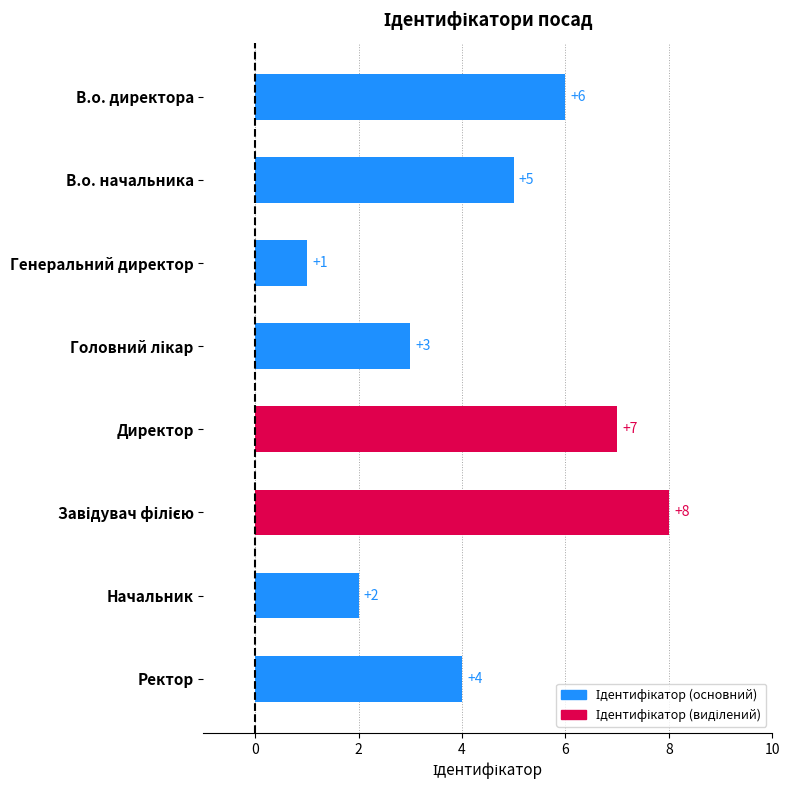

What position from the top is Начальник?

7